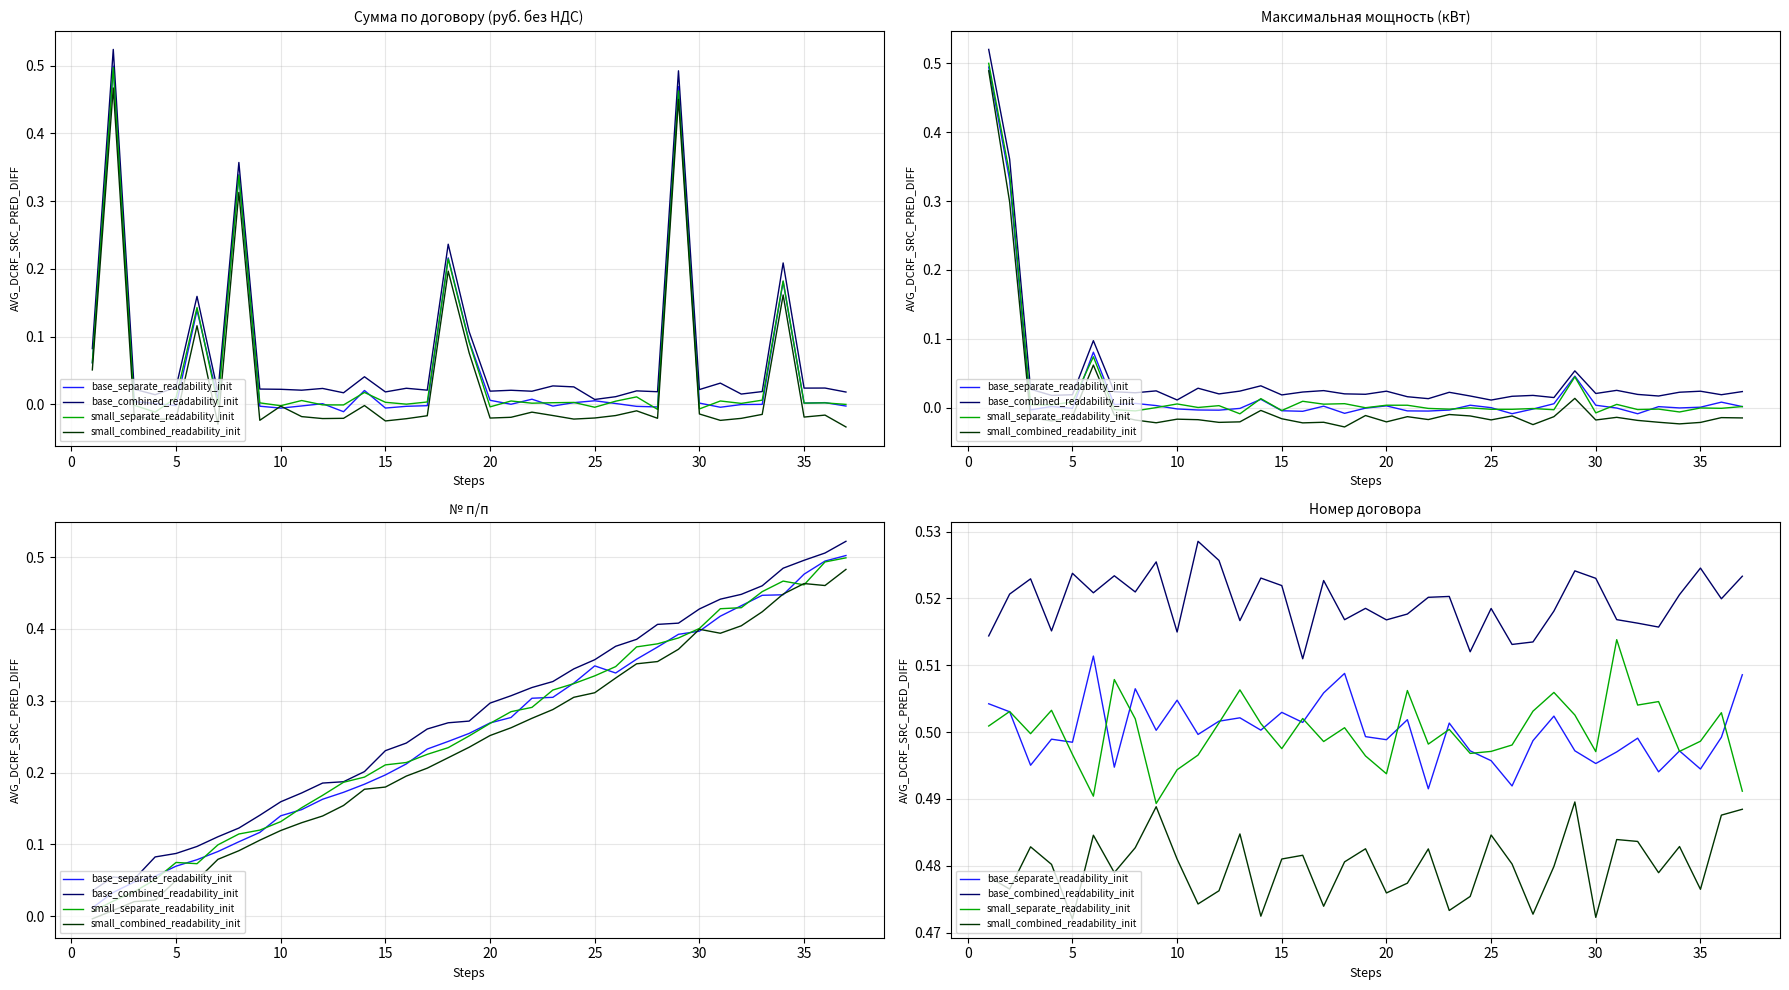

At which label is small_separate_readability_init closest to 0?

35